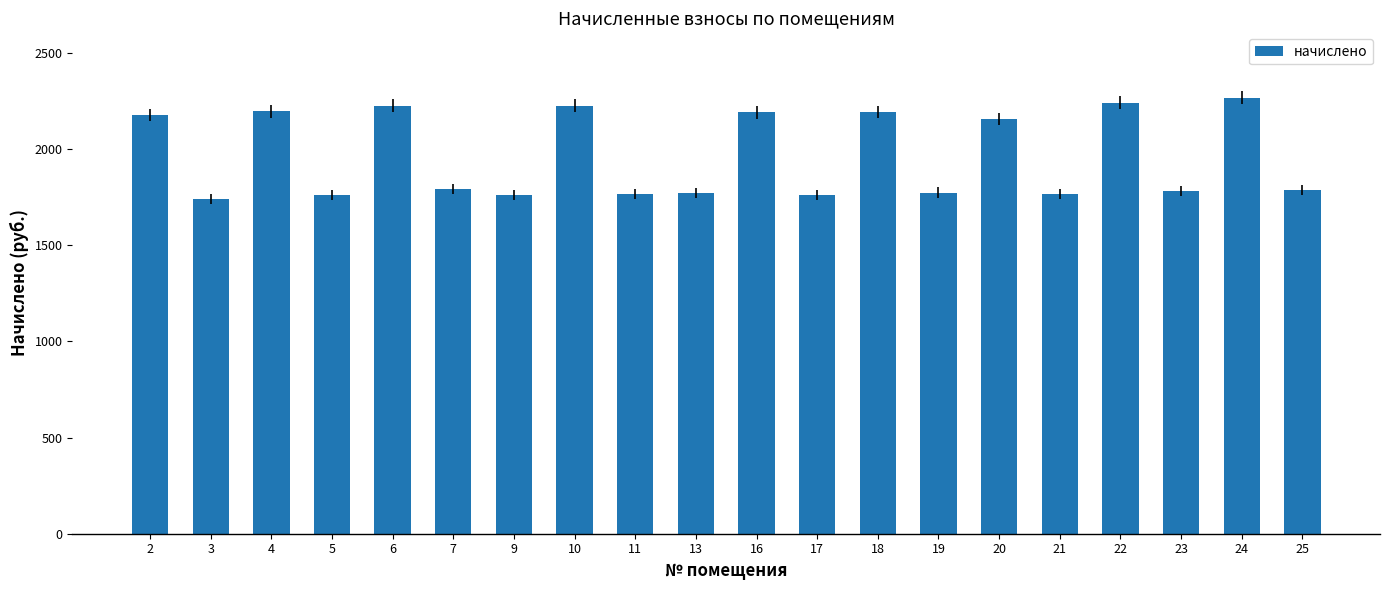

Is it true that the value at 21 is 3096.4?

False